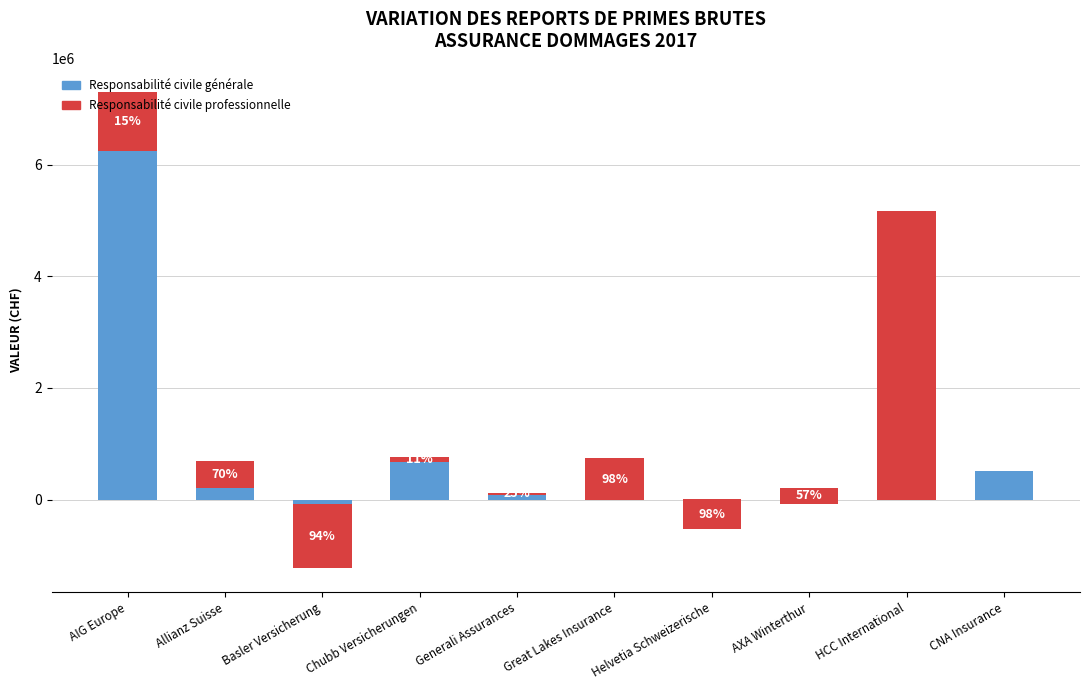

Which category has the highest value in the Responsabilité civile générale series?

AIG Europe